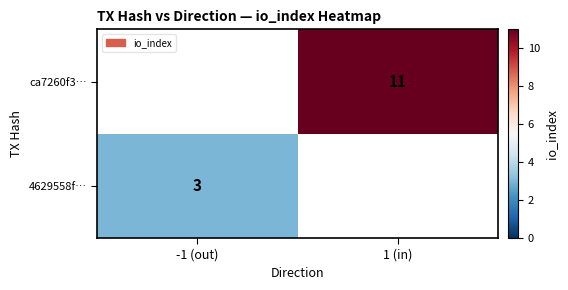

What is the maximum value shown in the chart?

11.0